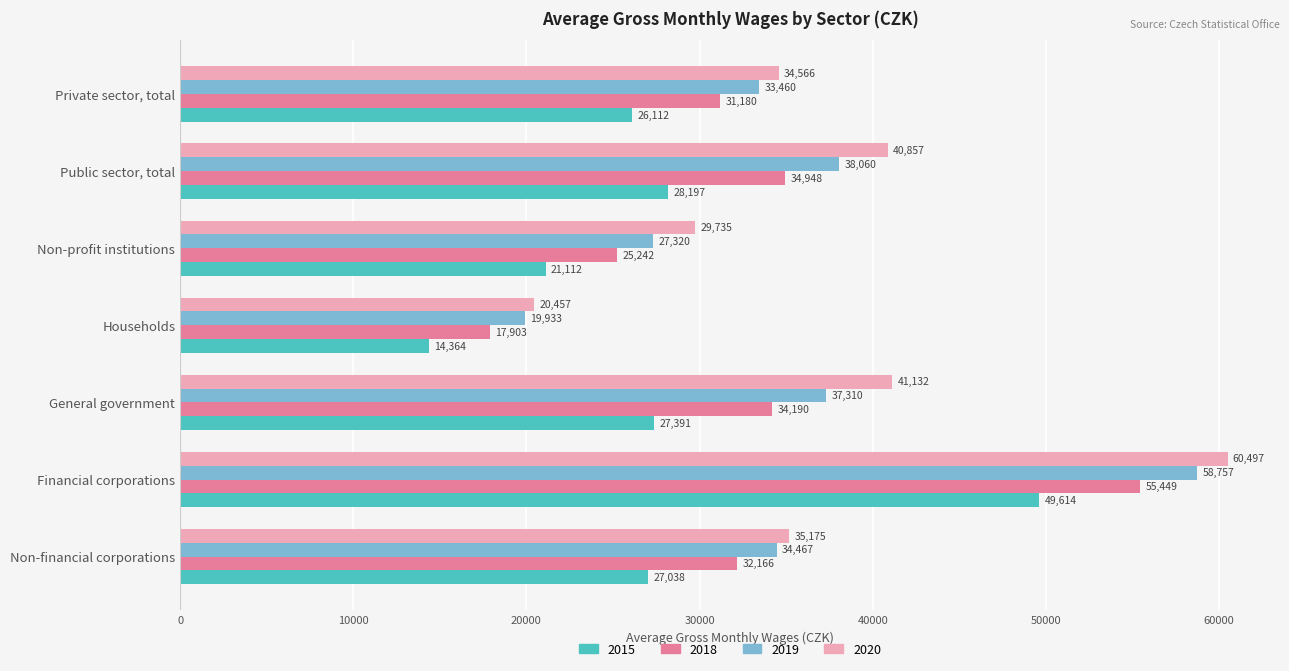

At General government, list the series in order from smallest to largest.

2015, 2018, 2019, 2020